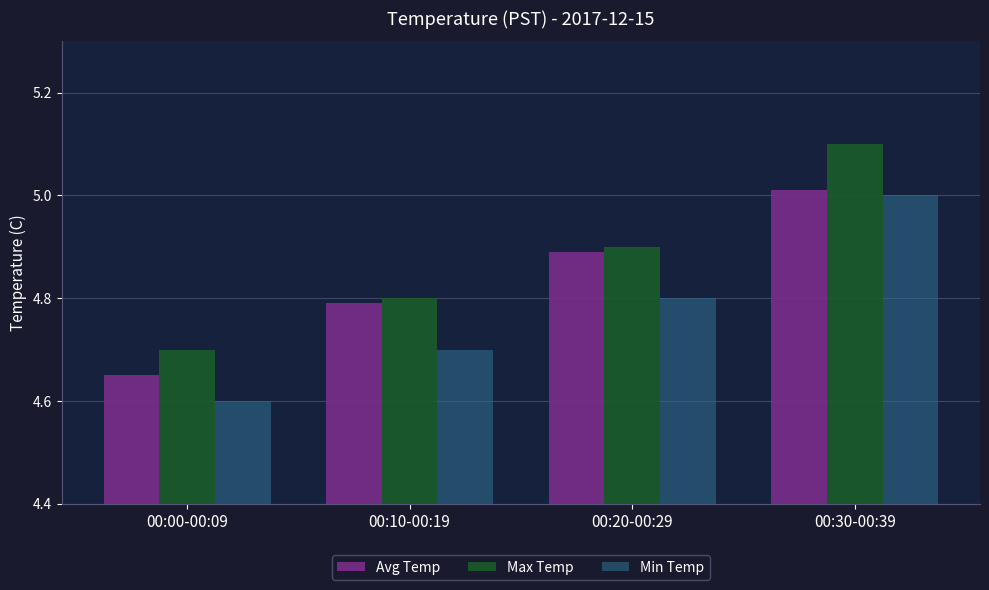

The Max Temp series shows 4.8 at 00:10-00:19. True or false?

True